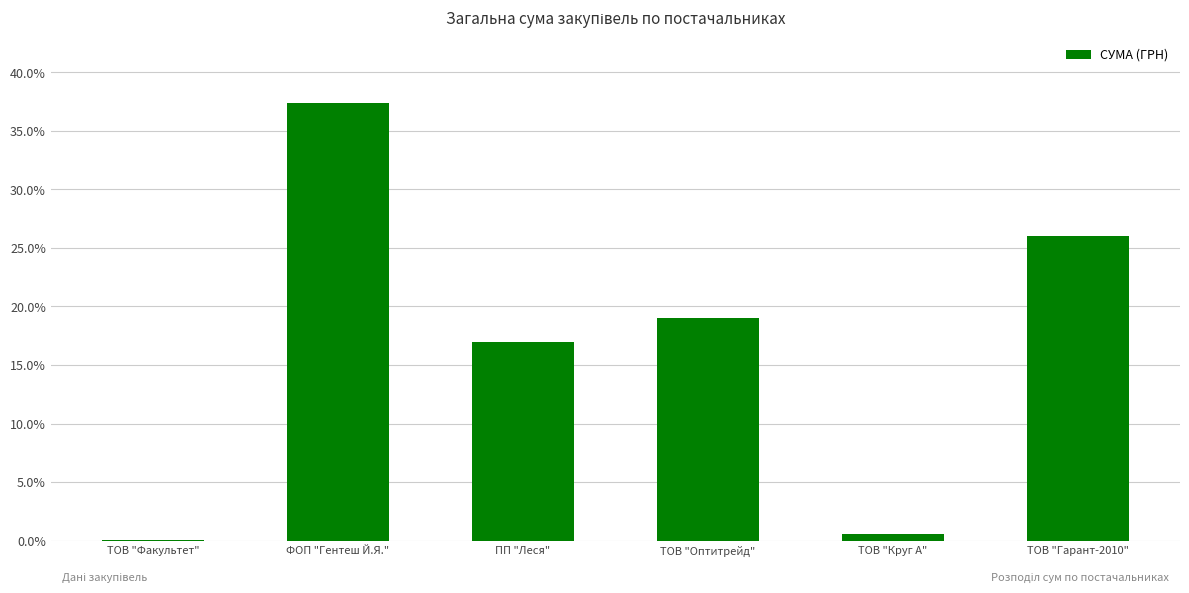

Reading left to right, extract all data points from this chart.

0.1	37.4	17.0	19.0	0.5	26.0